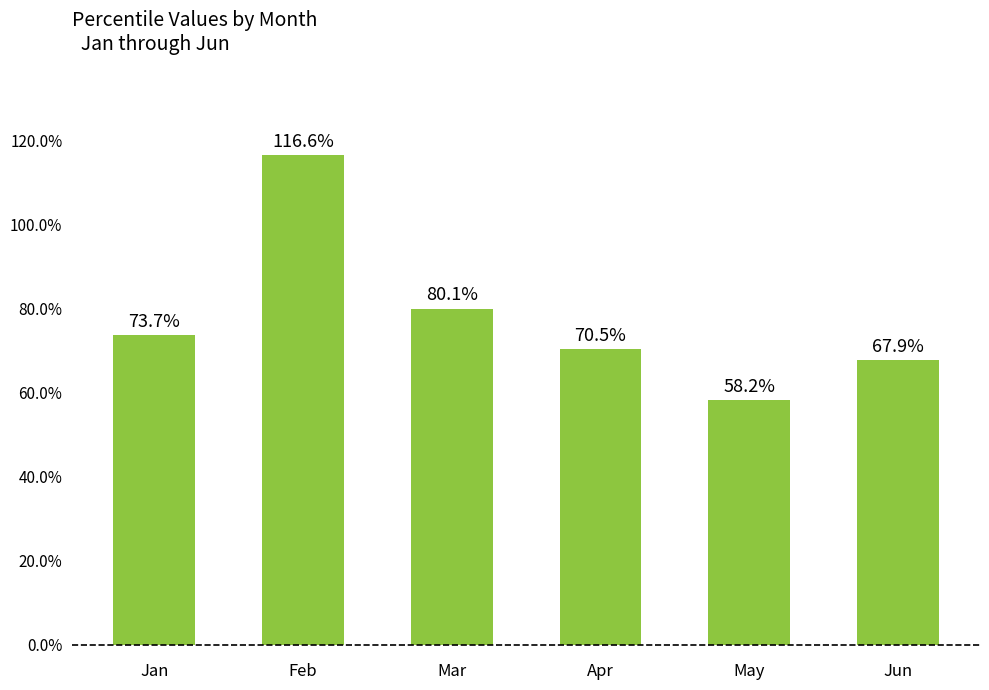

The chart shows a value of 0.1 at May. True or false?

False